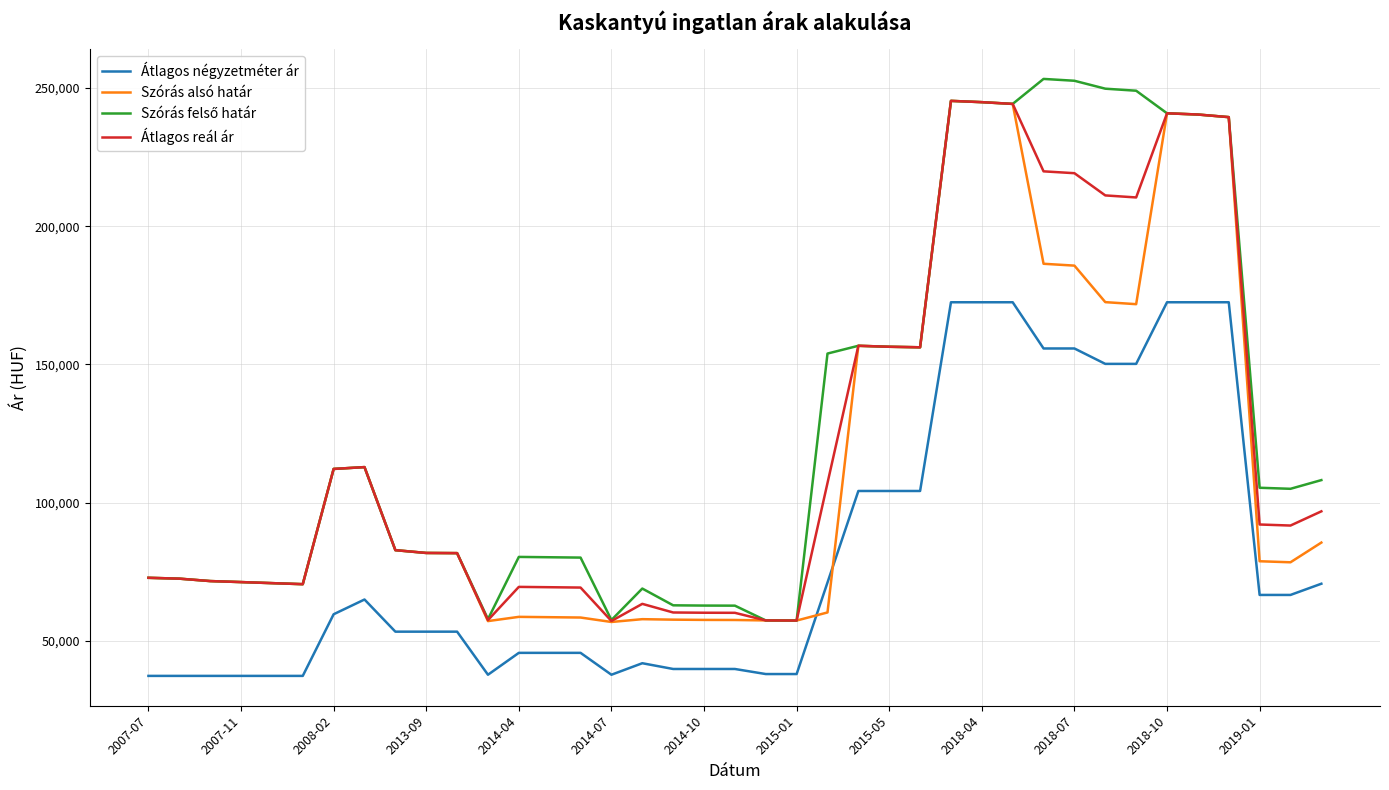

True or false: Átlagos négyzetméter ár and Szórás alsó határ cross at least once.

True